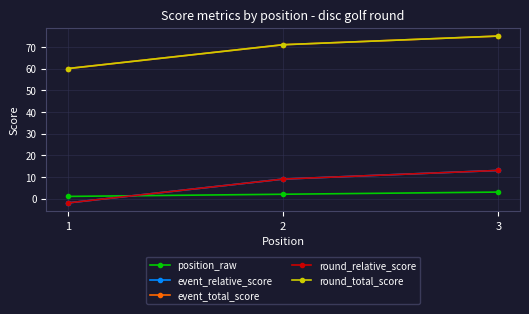

What is the total value across all series at 2?

162